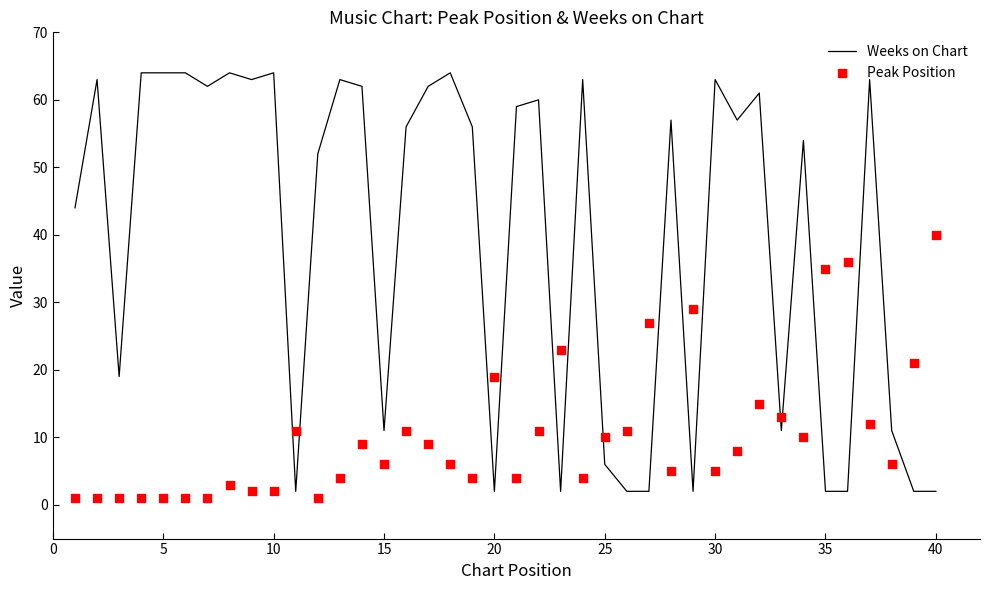

At how many categories does at least one series exceed 42?

25